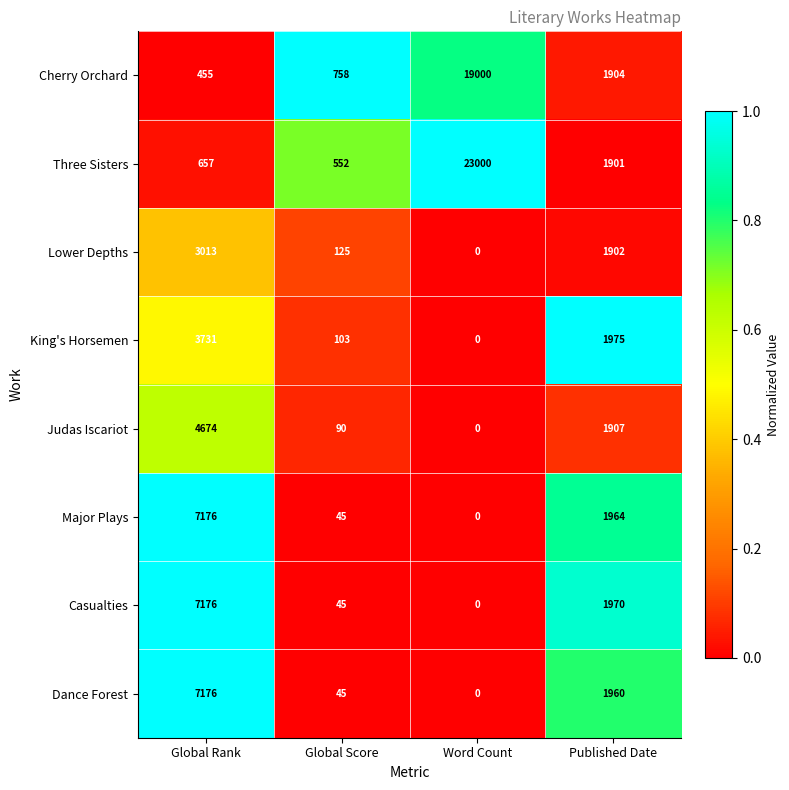

Count the number of data series in this chart.

8